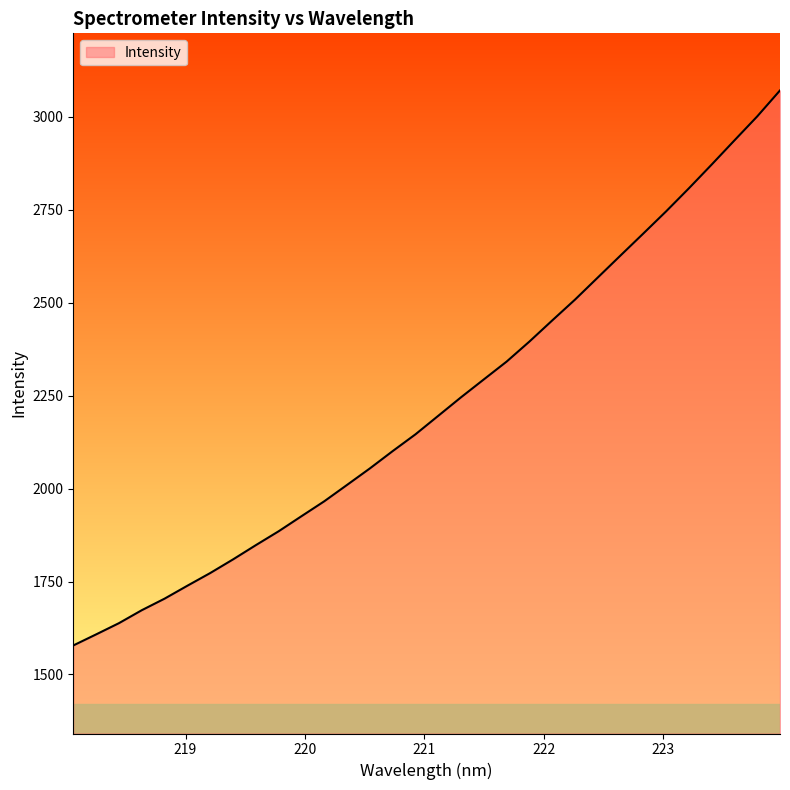

What is the smallest value displayed?

1578.1